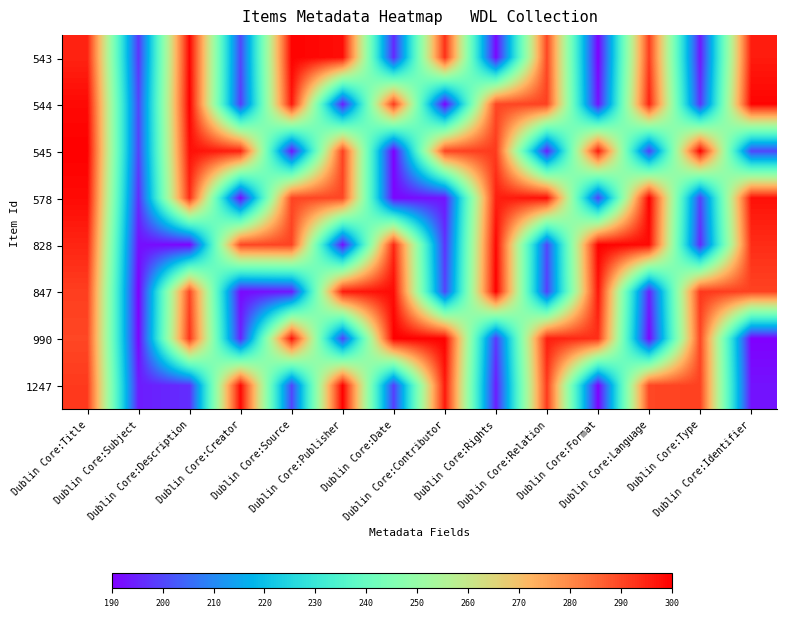

At which category is the sum across all series the highest?

Dublin Core:Title